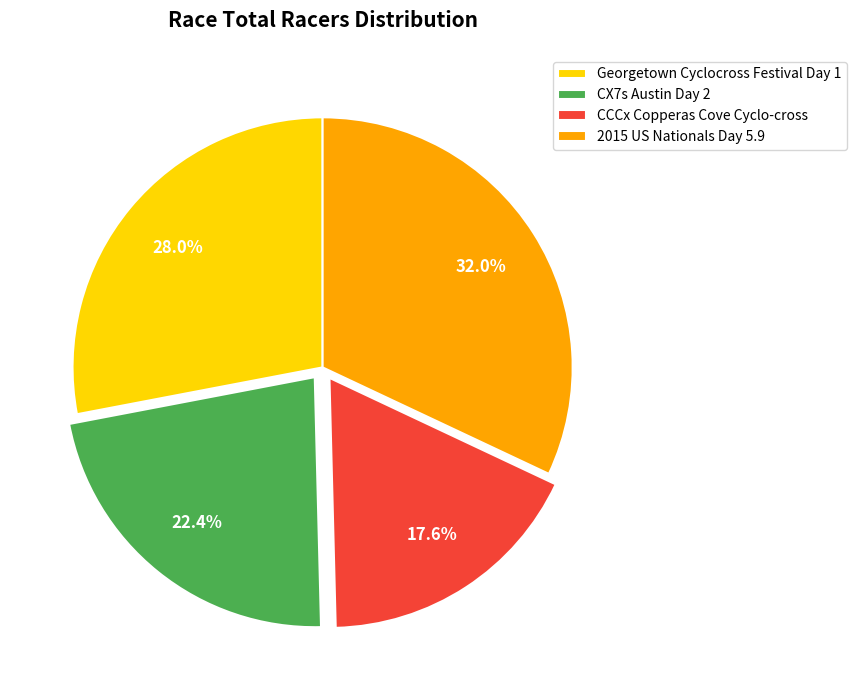

Which category has the biggest portion of the pie?

2015 US Nationals Day 5.9